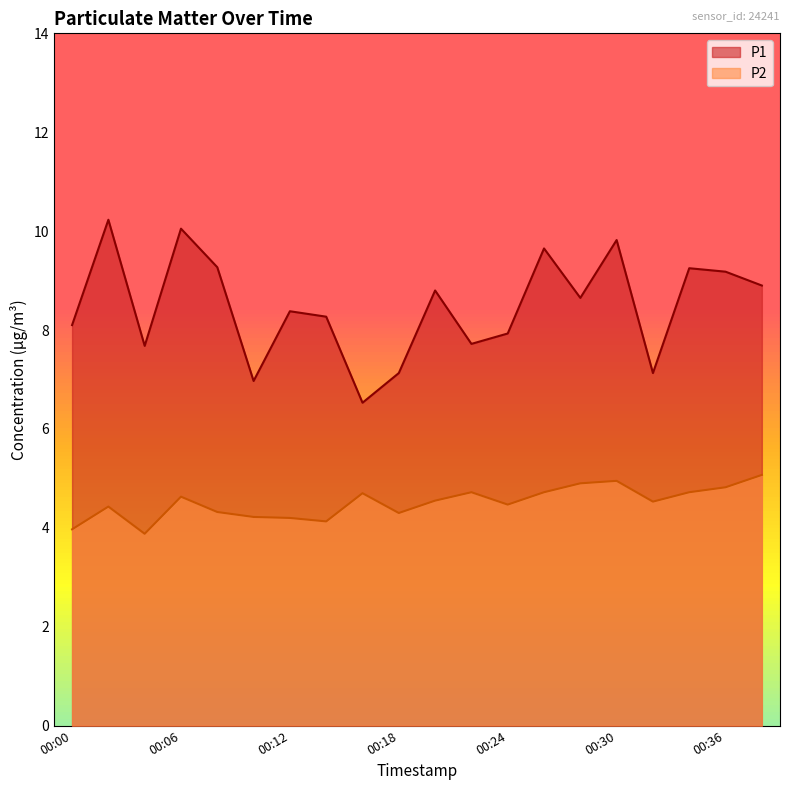

Which series has the largest total across all categories?

P1